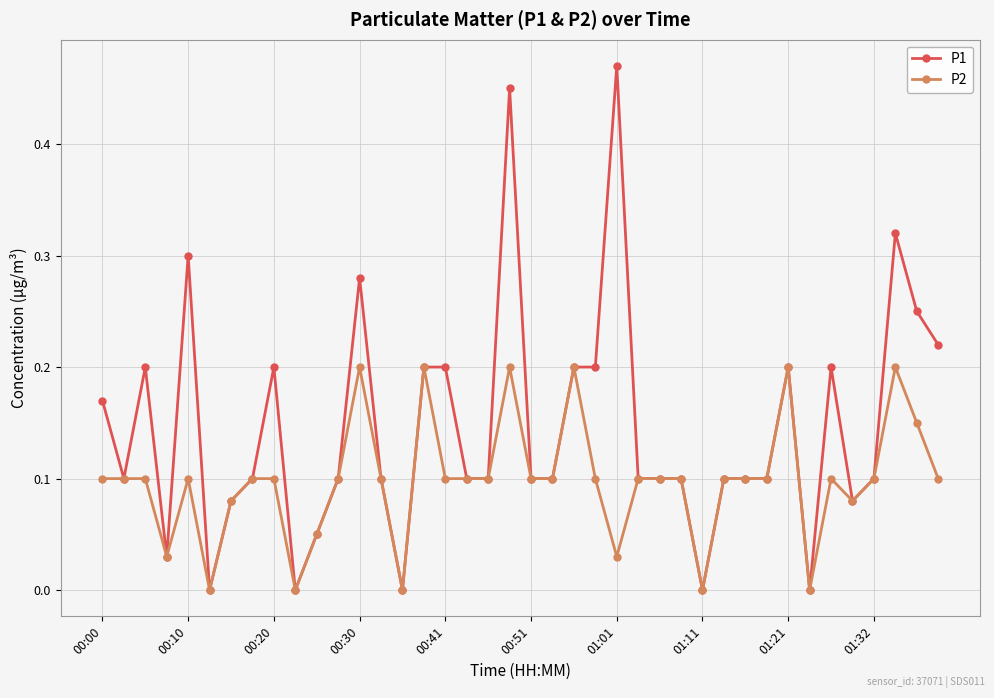

True or false: P1 has more than 2 interior local peaks.

True